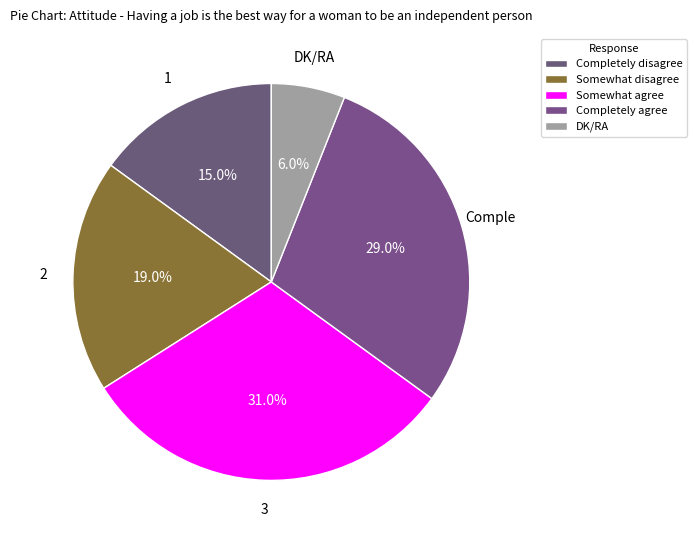

Does Somewhat disagree represent more than half of the total?

No